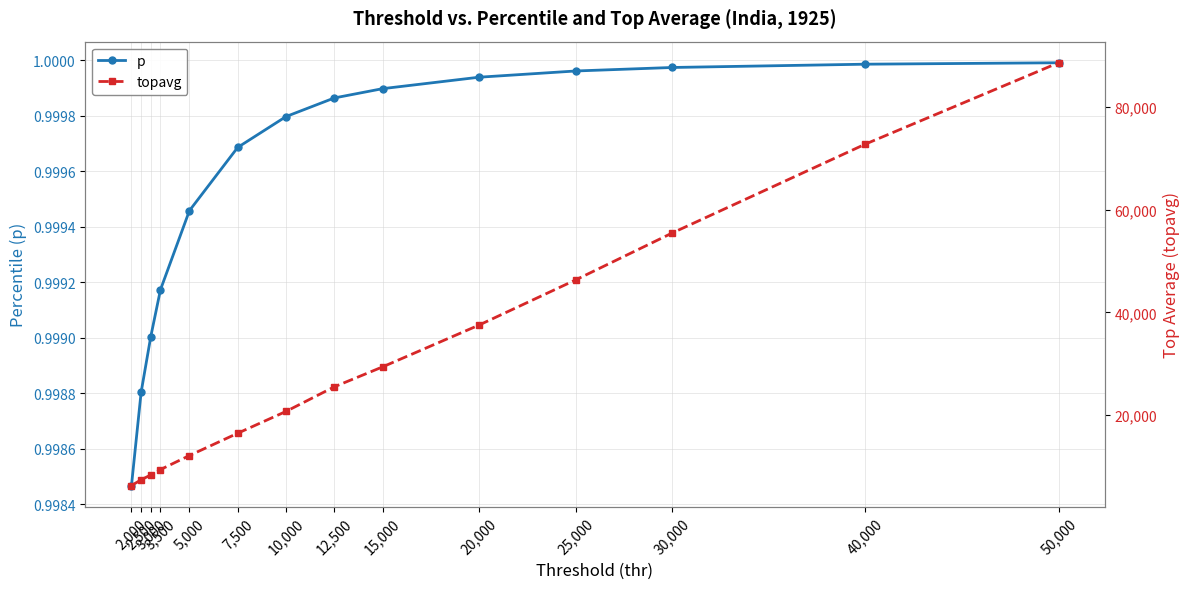

What is the value of the topavg point at the 2nd from the left?

7379.9